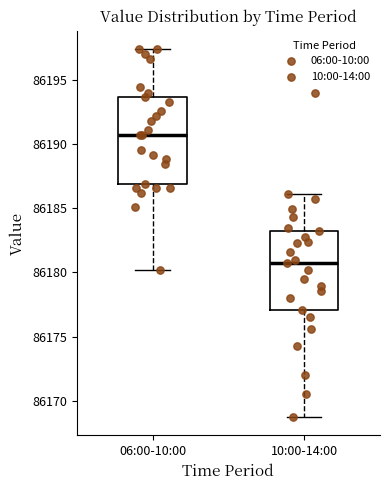

Reading left to right, transcribe this box plot: for each box, give where its median line is, the range the box spans, and where its two whiskers end, as read against the y-axis. The values are not printed on the chart, so give them approximately, as read against the axis.

06:00-10:00: median 86190.5, box 86187.0 to 86193.5, whiskers 86180.0 to 86197.5
10:00-14:00: median 86181.0, box 86177.0 to 86183.5, whiskers 86169.0 to 86186.0